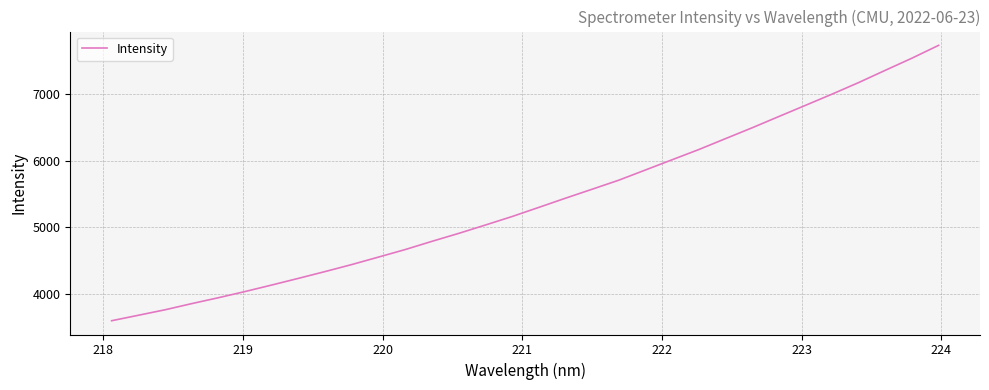

What is the difference between the second highest and minimum values?

3924.7